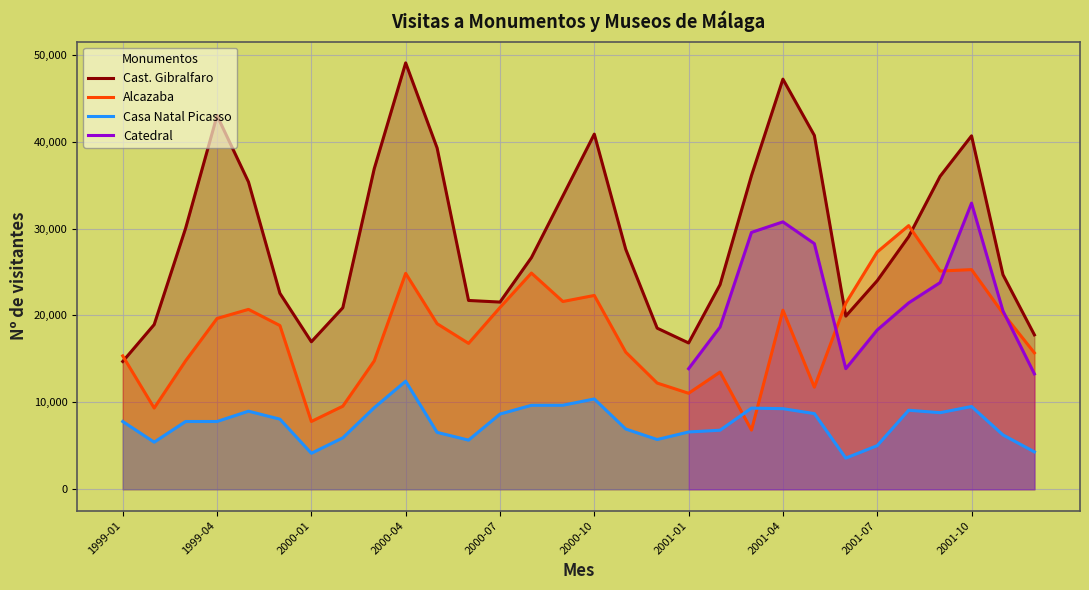

The value of Alcazaba at 2001-07 is 9346. True or false?

False